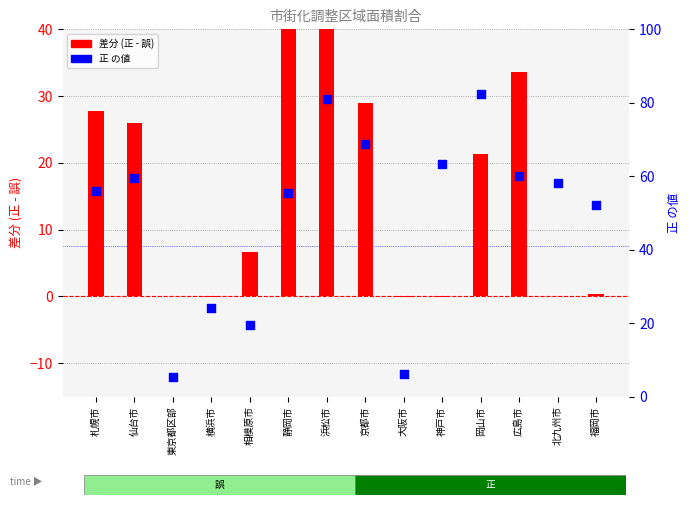

At which category is the sum across all series the highest?

浜松市